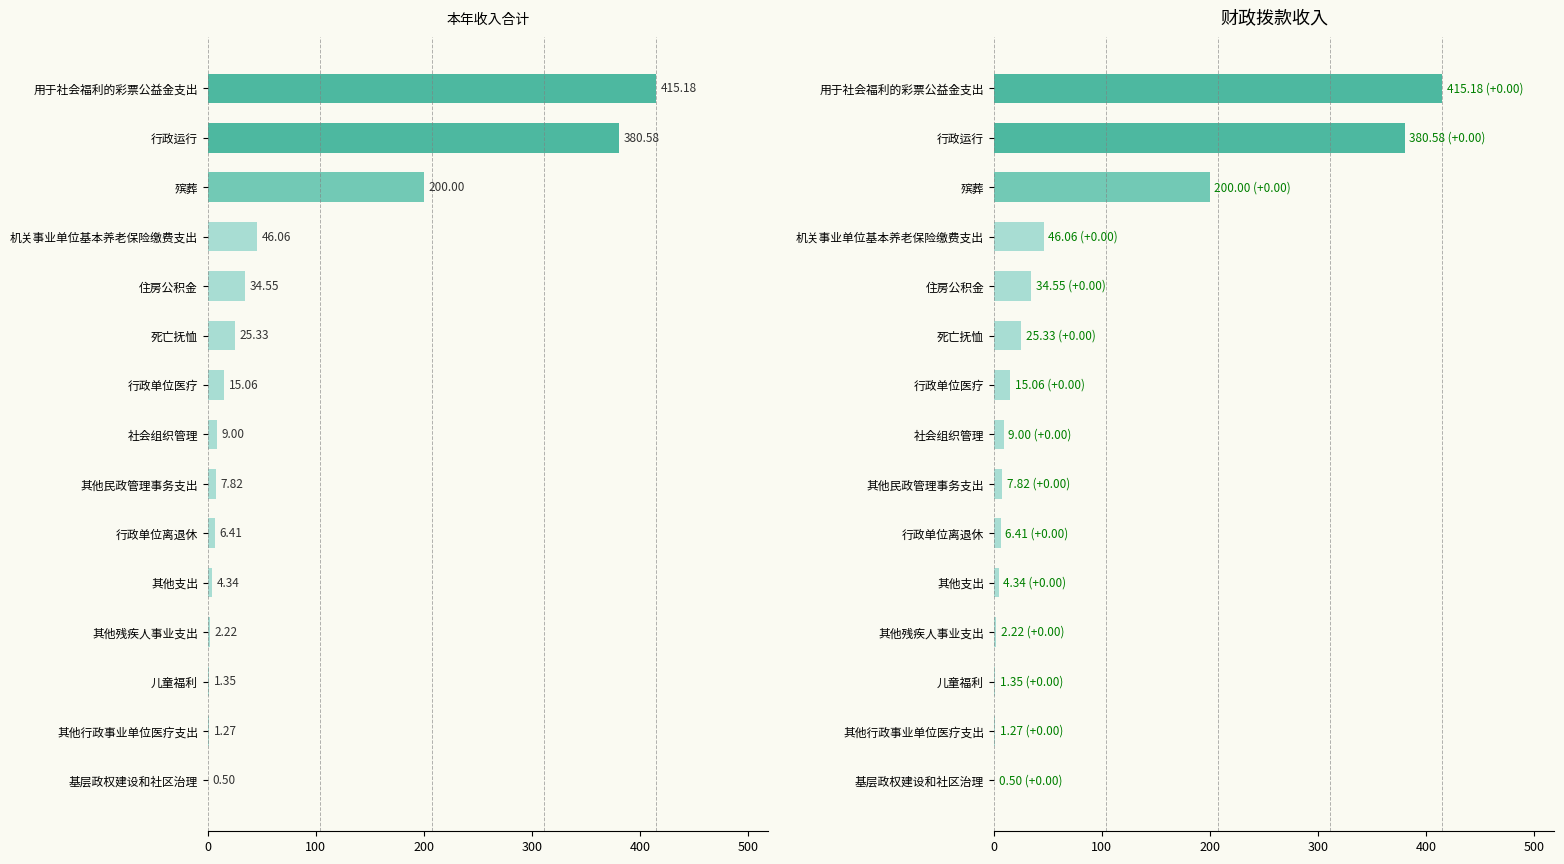

What is the maximum value shown in the chart?

415.2